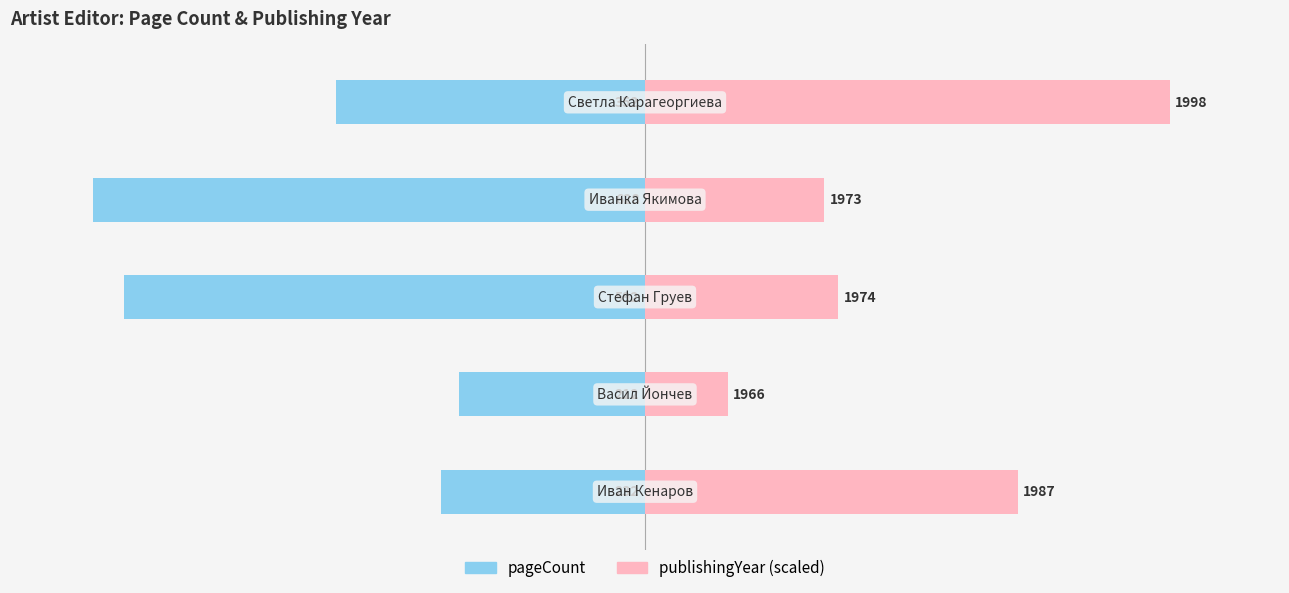

How many categories are shown in the chart?

5